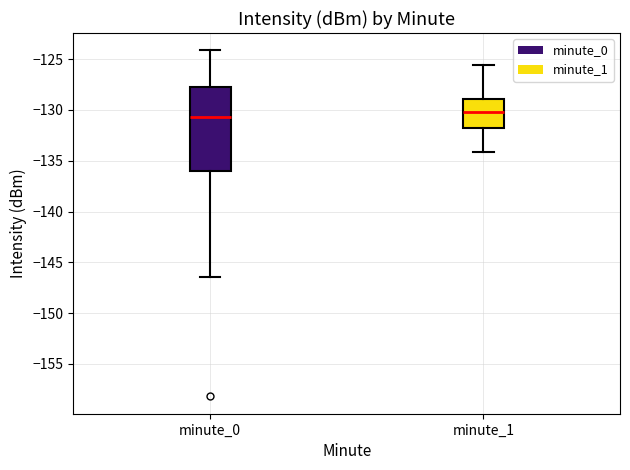

Which box is the tallest, from its lower edge to its upper edge?

minute_0